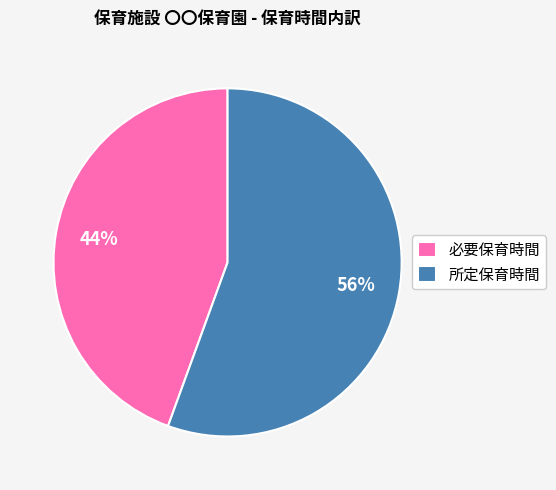

To the nearest percent, what portion does 必要保育時間 represent?

44%